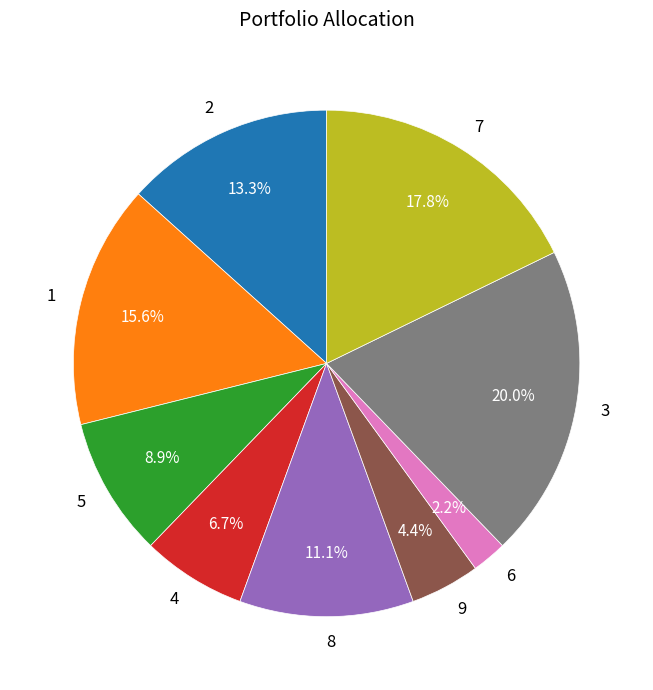

Is it true that 9 is 4% of the pie?

True